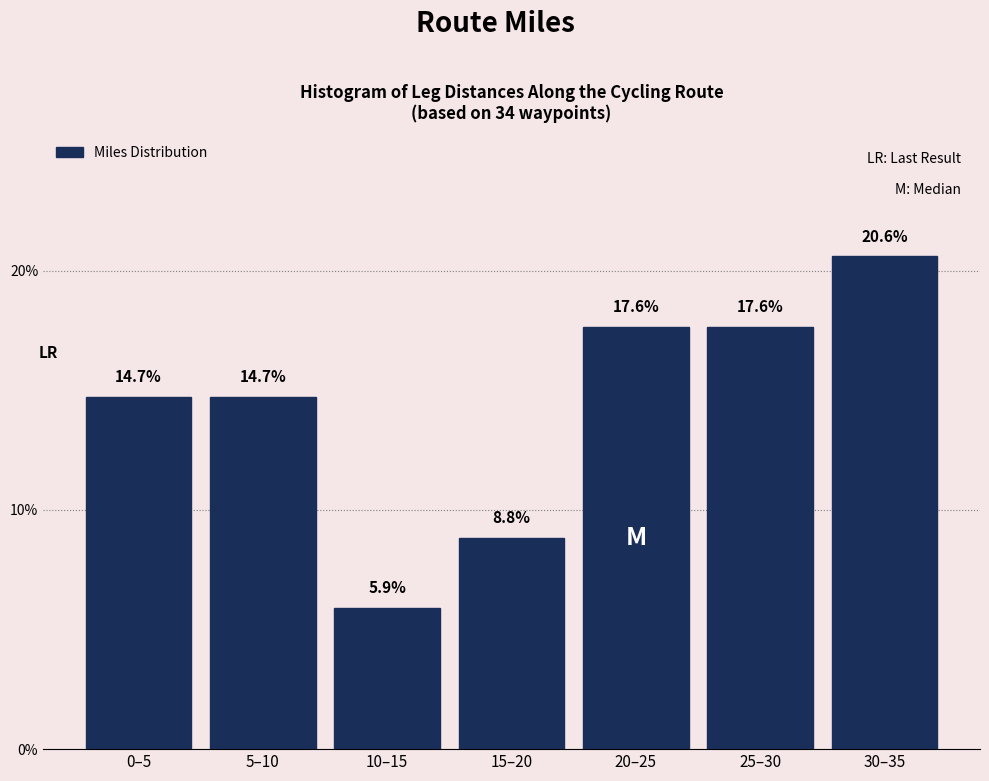

Reading left to right, what are all the values shown in this chart?

14.7	14.7	5.9	8.8	17.6	17.6	20.6